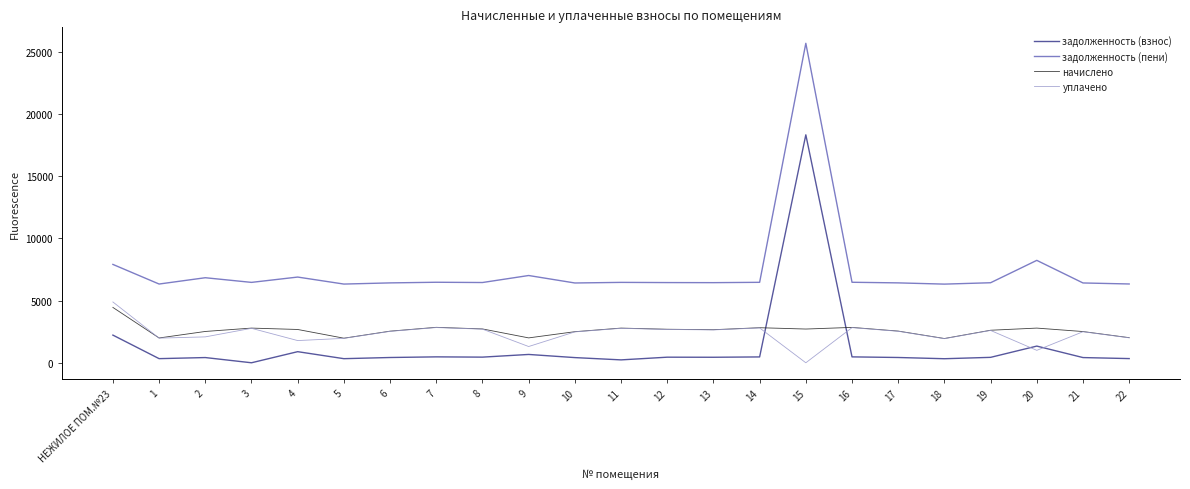

At which label does уплачено first exceed 2526?

НЕЖИЛОЕ ПОМ.№23